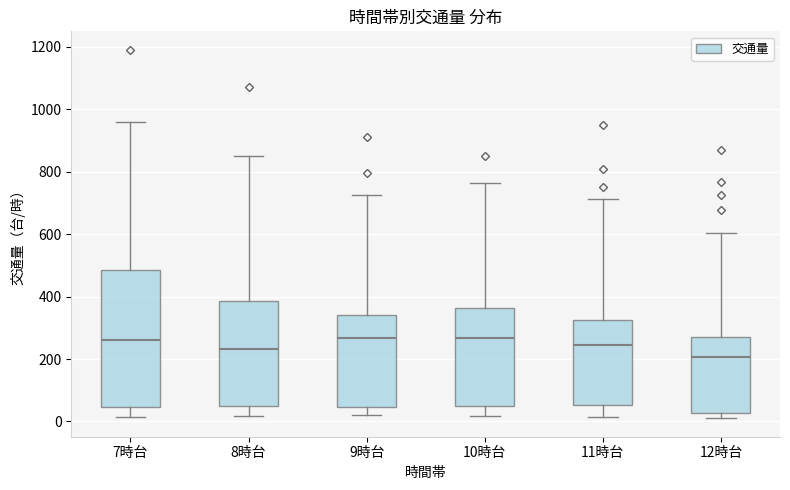

Where is the upper edge of the box for 9時台 on the y-axis? The values are not printed on the chart, so give them approximately, as read against the axis.

340